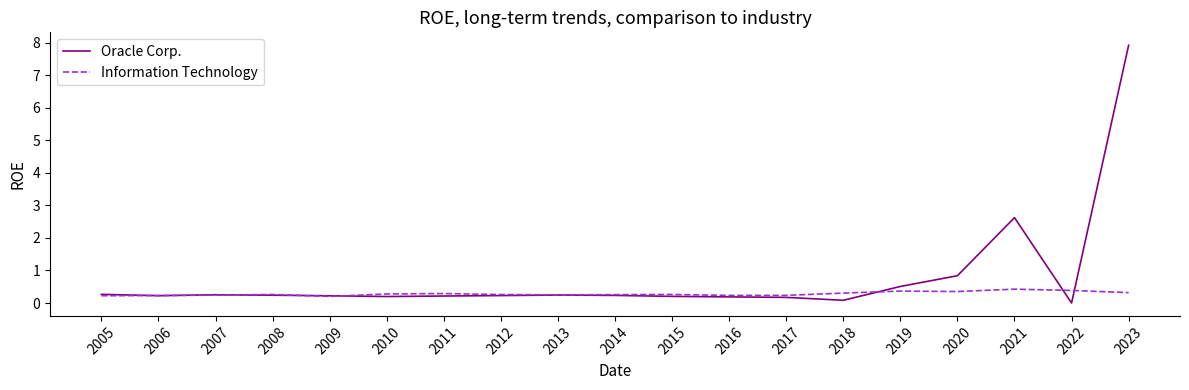

Where is Oracle Corp. nearest to the value 3?

2021